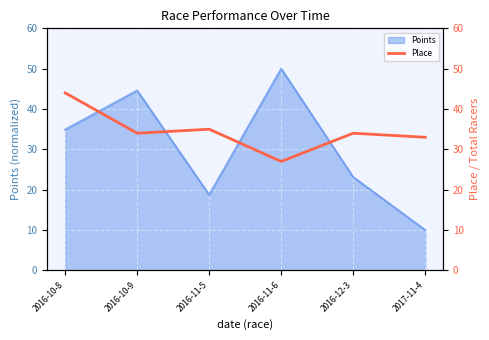

The Points series shows 29.0 at 2016-10-9. True or false?

False